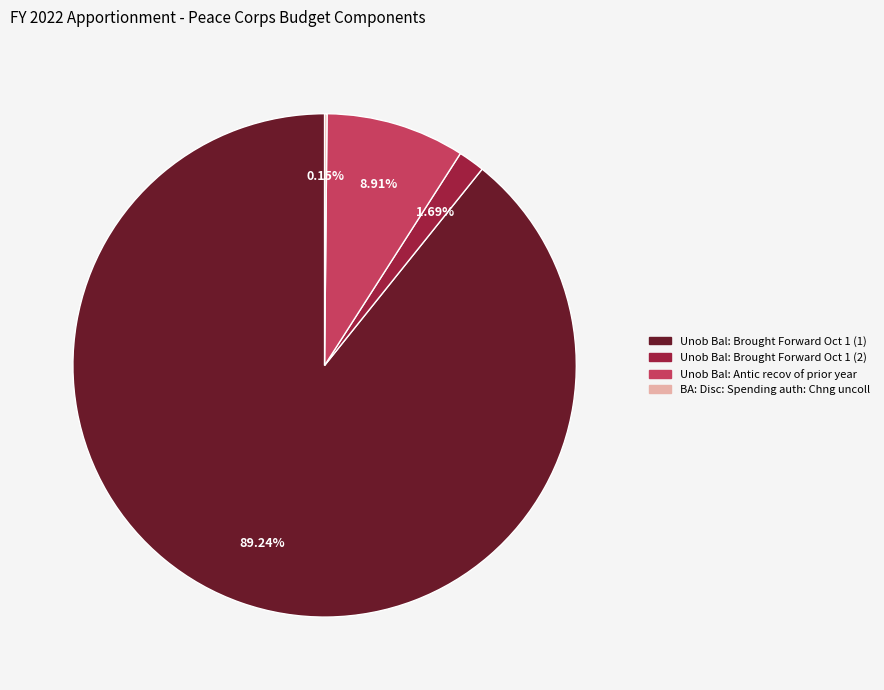

Is there any slice that represents more than half of the pie?

Yes